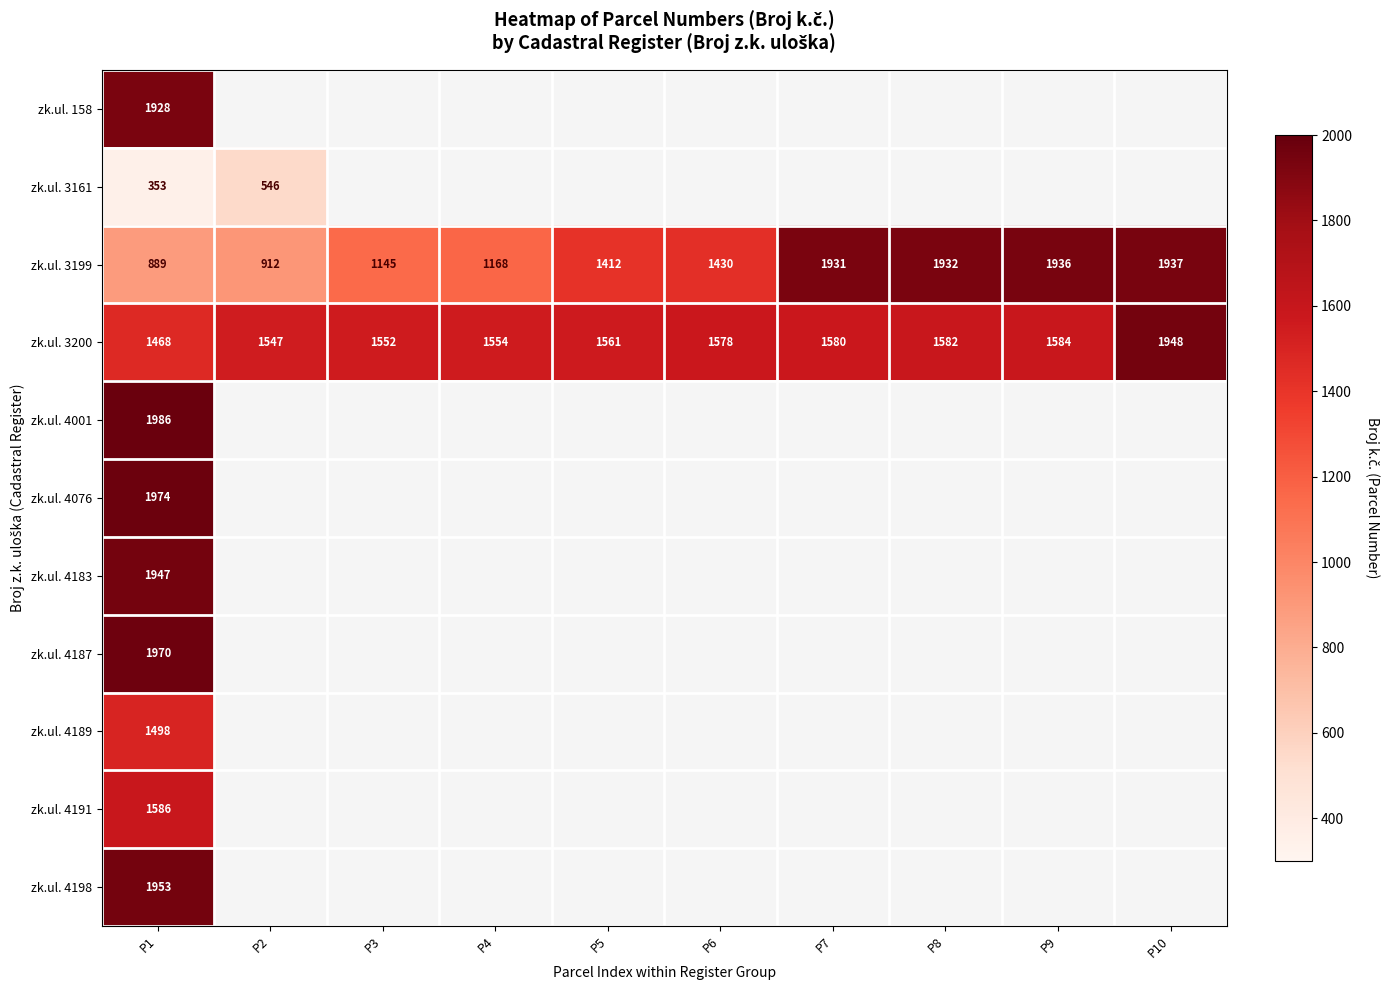

The zk.ul. 158 series shows 1178 at P1. True or false?

False